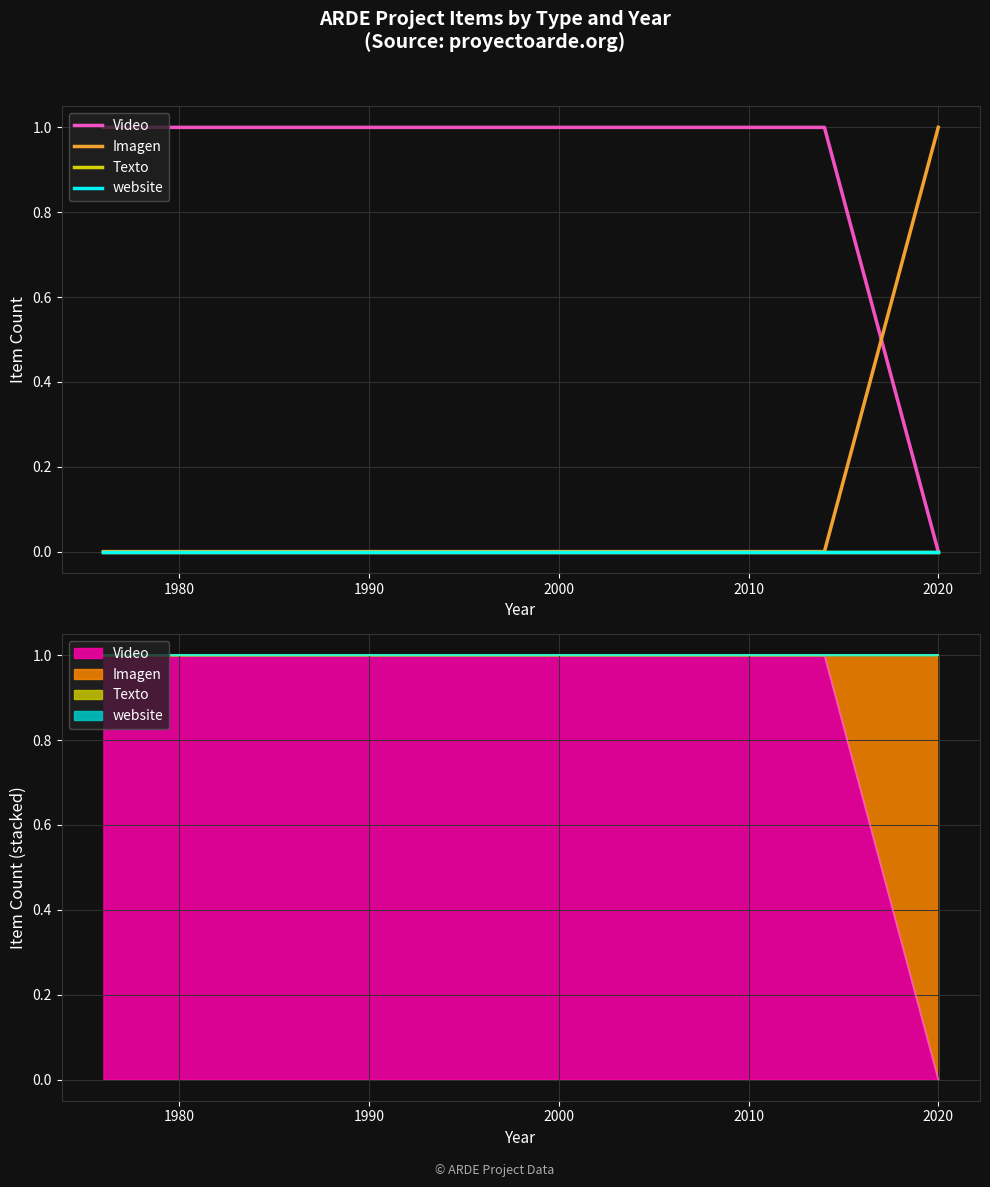

Reading left to right, extract all data points from this chart.

Video: 1	1	1	1	1	1	1	1	1	0
Imagen: 0	0	0	0	0	0	0	0	0	1
Texto: 0	0	0	0	0	0	0	0	0	0
website: 0	0	0	0	0	0	0	0	0	0